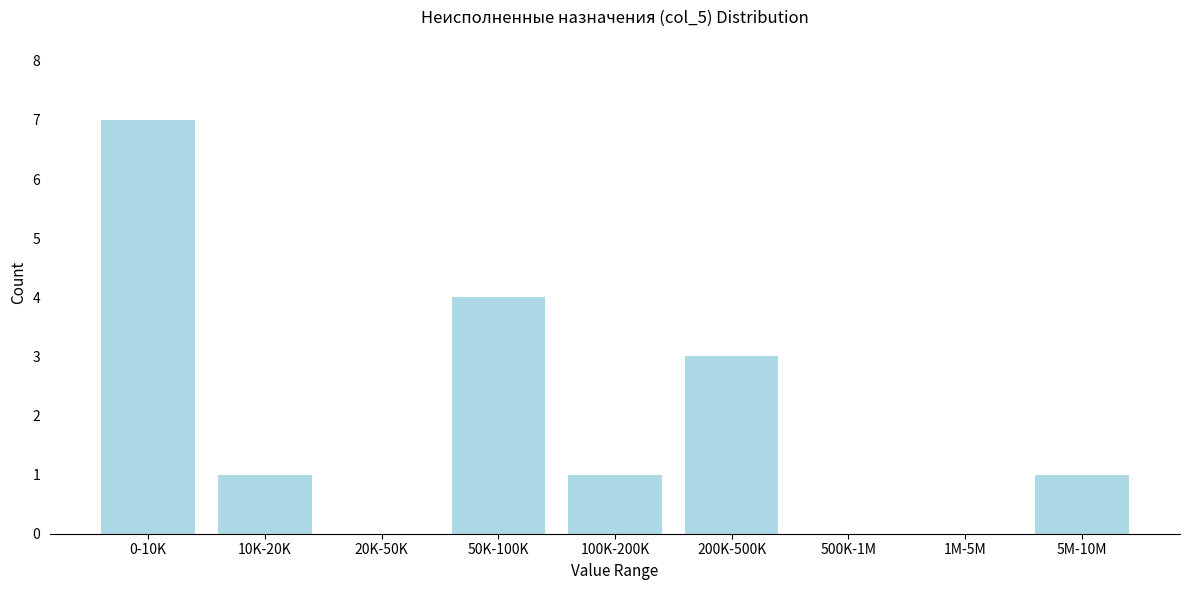

Reading left to right, what are all the values shown in this chart?

0-10K=7	10K-20K=1	20K-50K=0	50K-100K=4	100K-200K=1	200K-500K=3	500K-1M=0	1M-5M=0	5M-10M=1